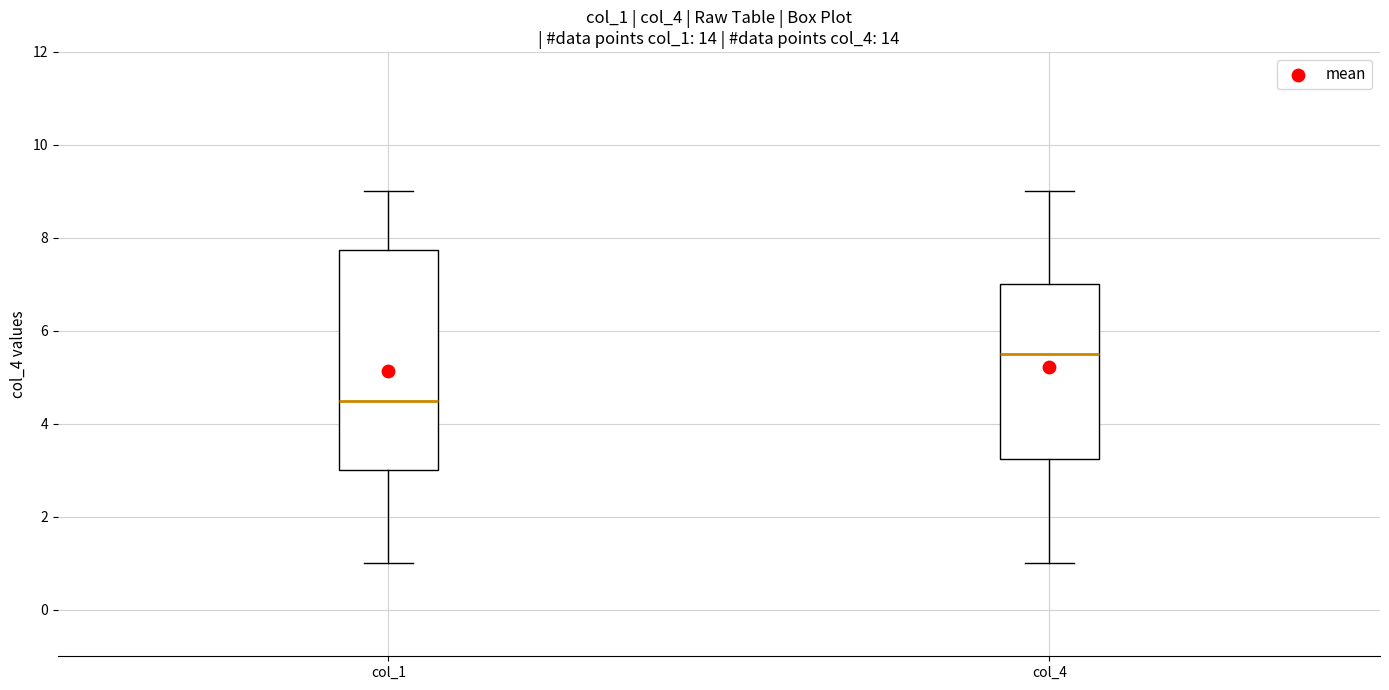

Which box is the tallest, from its lower edge to its upper edge?

col_1